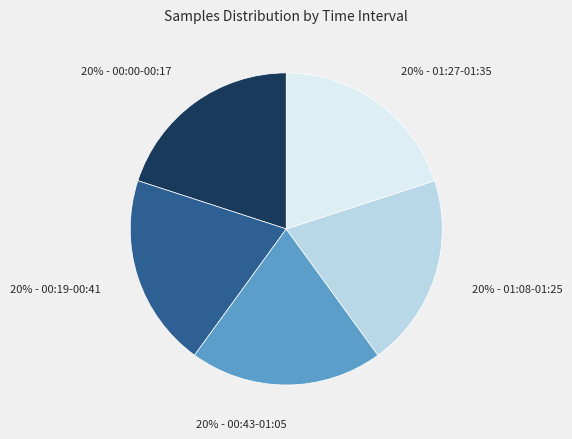

Does any single category account for the majority?

No